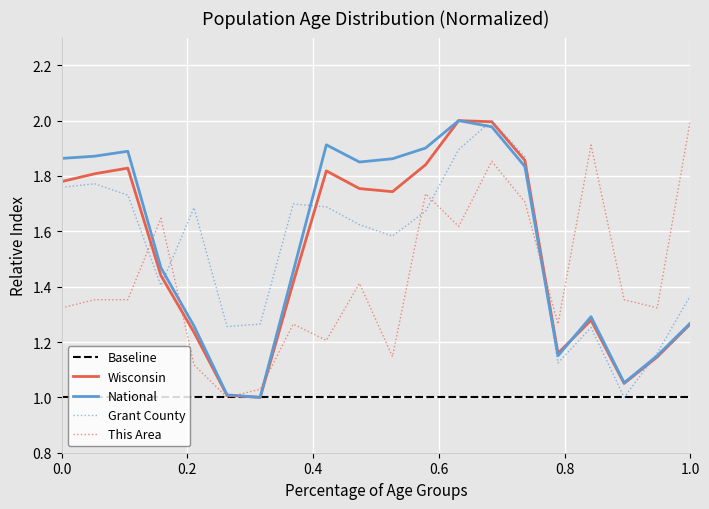

List the series in order of their peak value, lowest first.

This Area, Grant County, Wisconsin, National